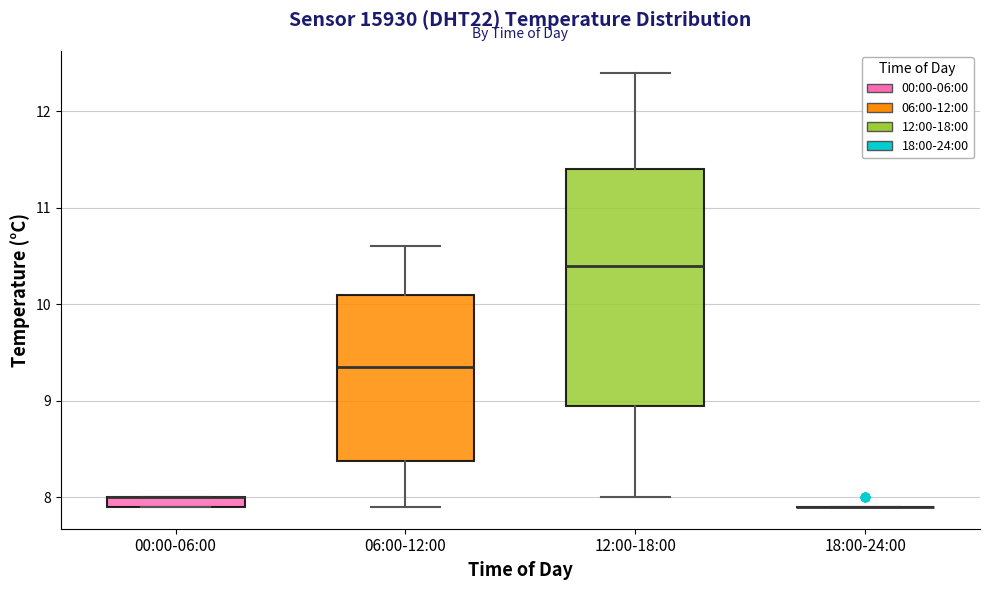

Where is the upper edge of the box for 00:00-06:00 on the y-axis? The values are not printed on the chart, so give them approximately, as read against the axis.

8.0